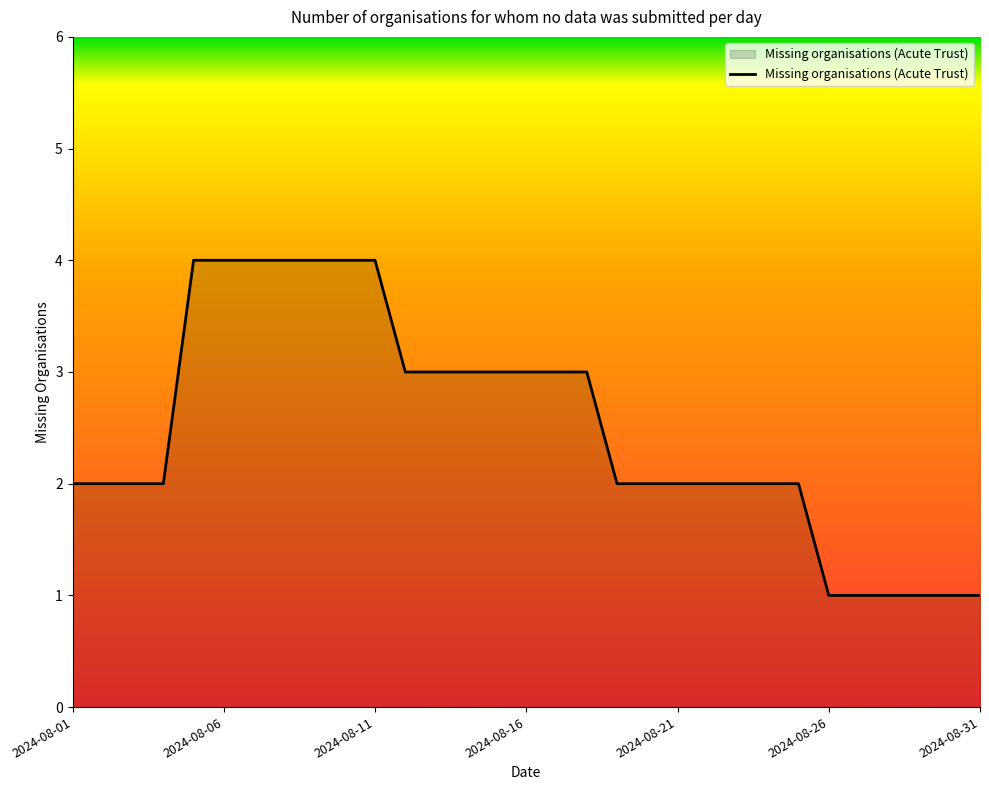

What is the difference between the maximum and minimum values?

3